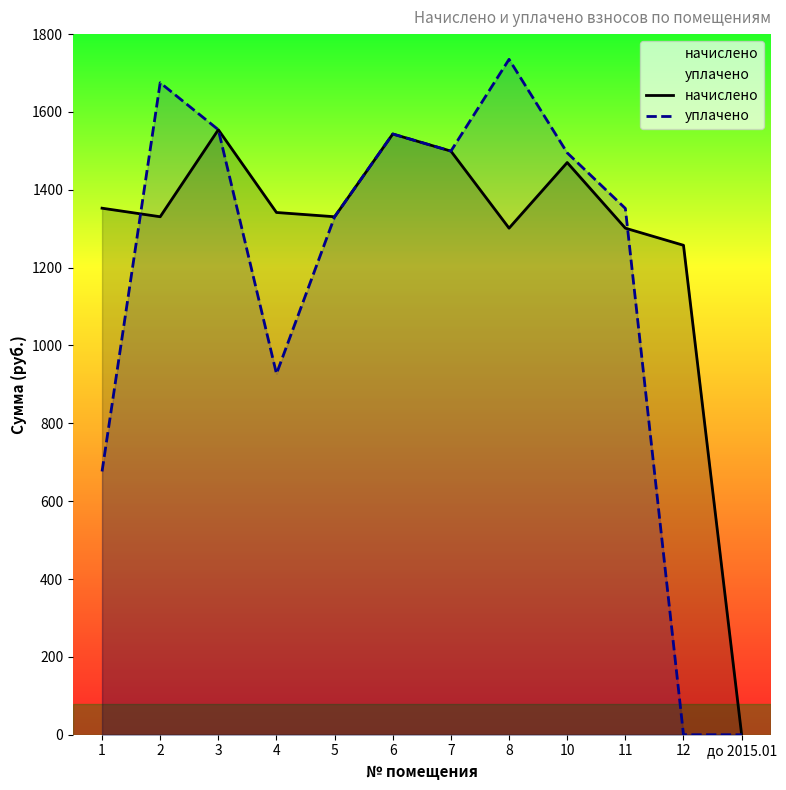

Reading left to right, what are all the values shown in this chart?

начислено: 1352.8	1330.8	1554.4	1341.8	1330.8	1543.4	1499.4	1301.4	1470.1	1301.4	1257.5	0.0
уплачено: 676.4	1675.0	1554.4	927.4	1330.8	1543.4	1499.4	1735.2	1495.0	1352.1	0.0	0.0